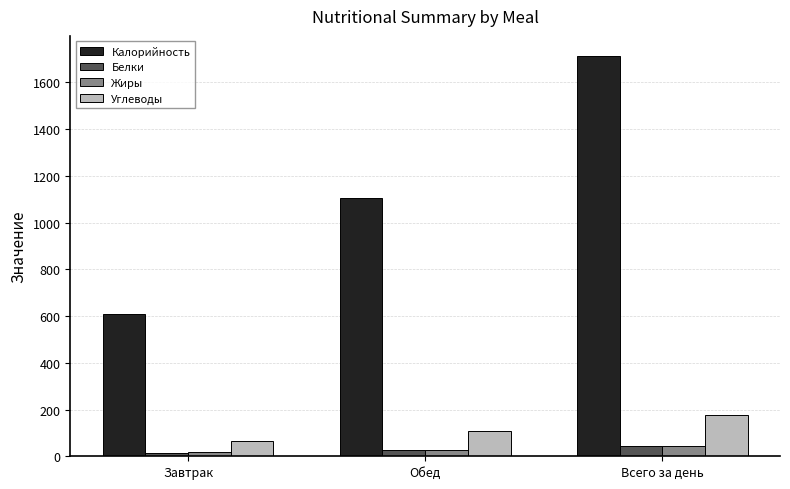

What is the difference between the Калорийность values at Обед and Завтрак?

499.1